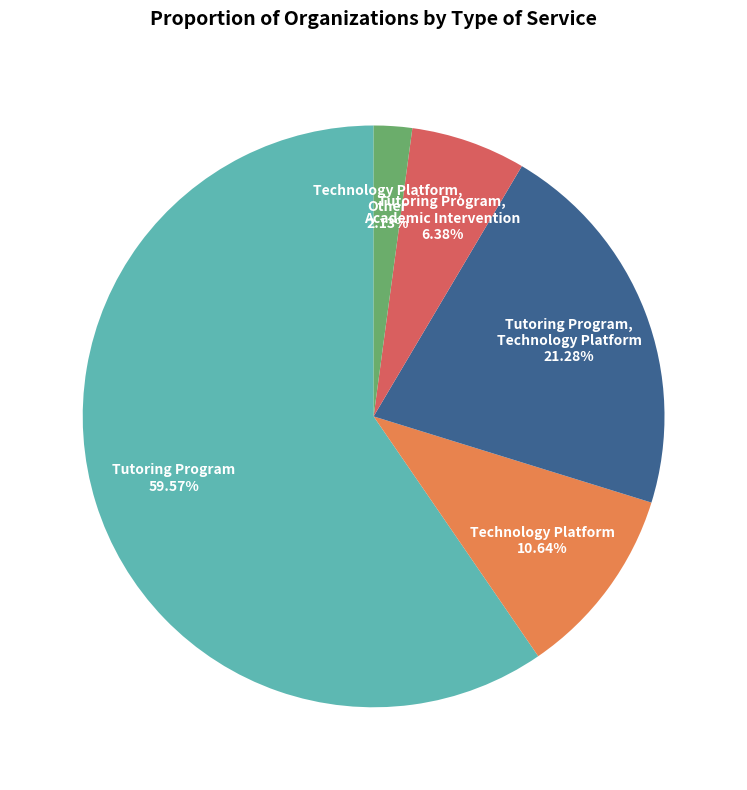

Which slice is the largest?

Tutoring Program